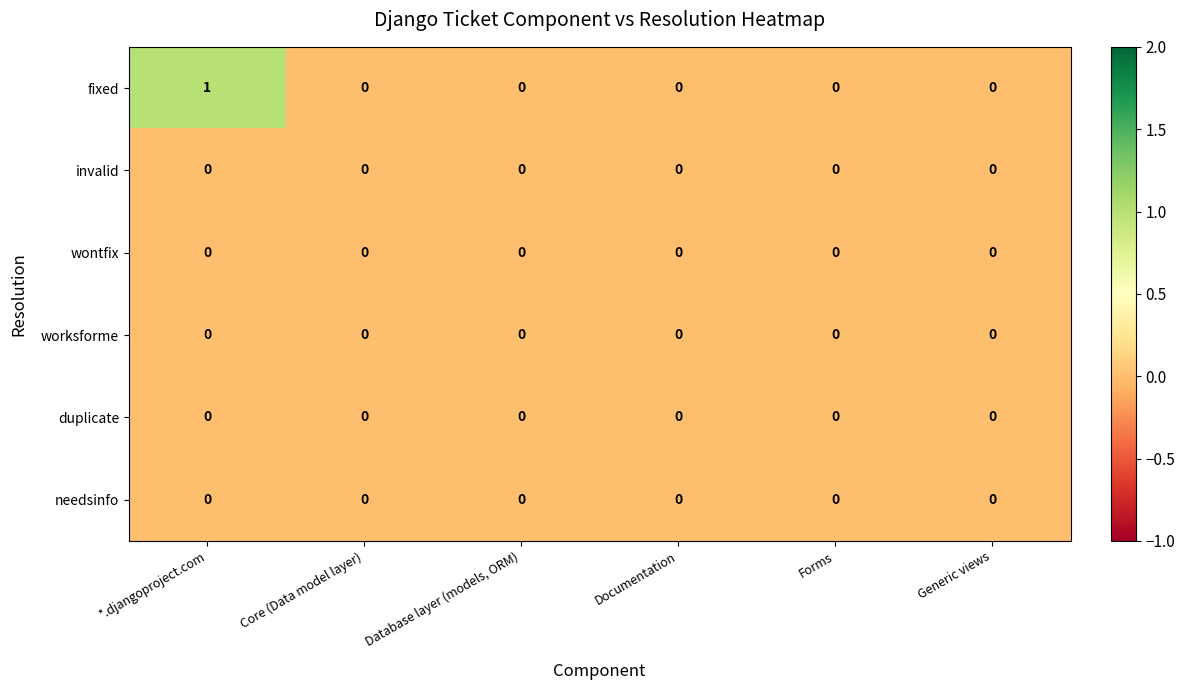

How many series are shown in this chart?

6